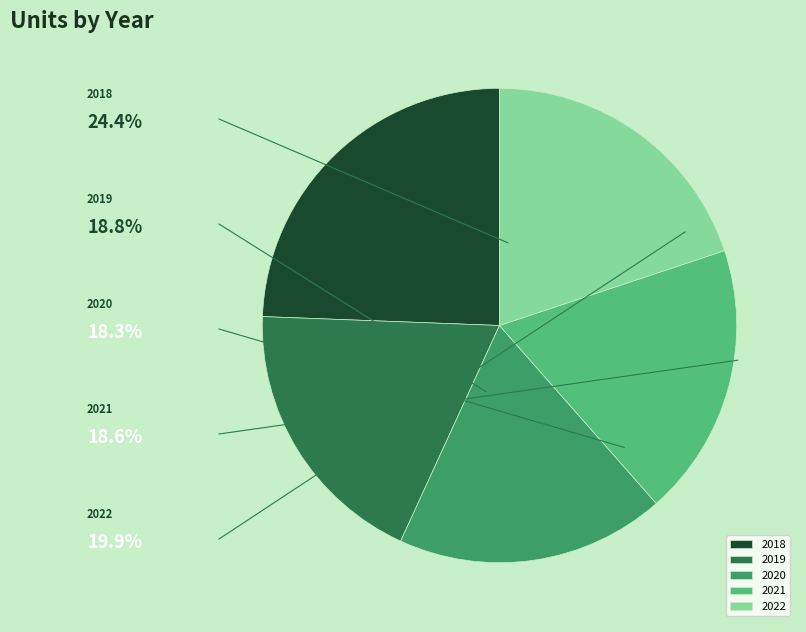

Does any single category account for the majority?

No